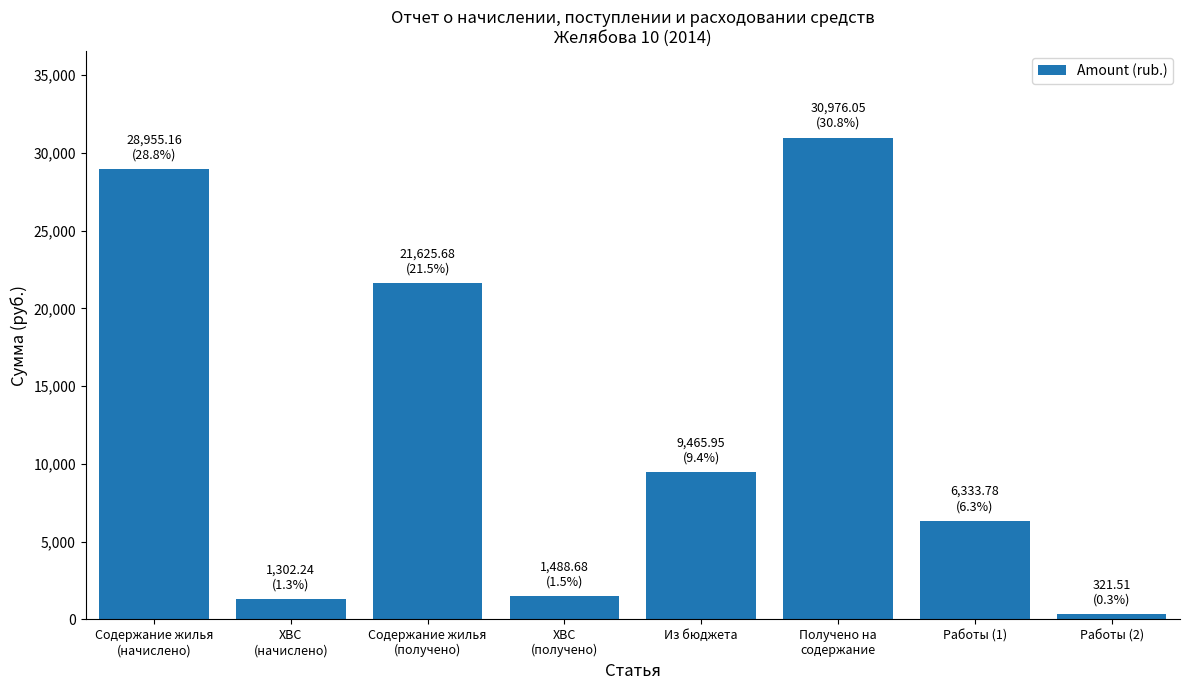

Which has a higher value, ХВС
(начислено) or Из бюджета?

Из бюджета